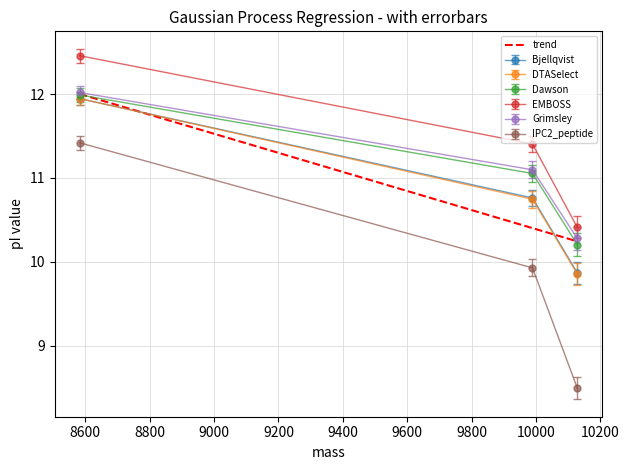

How many distinct data groups are displayed?

6